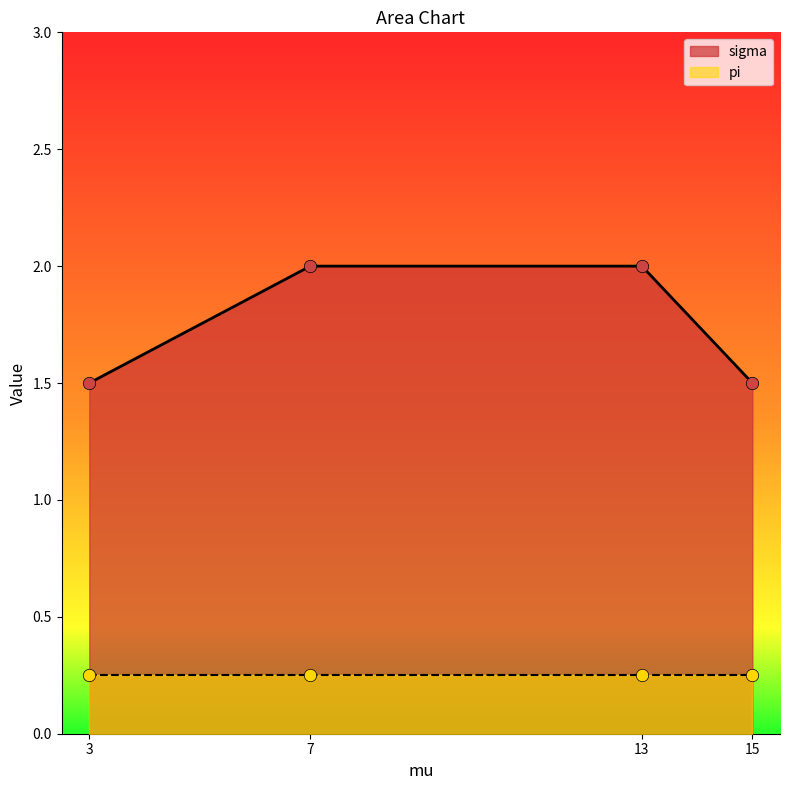

What is the change in value from 13 to 15?

-0.5